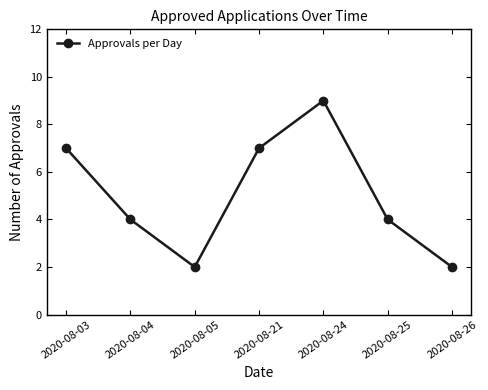

How many interior local peaks (higher than both neighbors) does the data have?

1